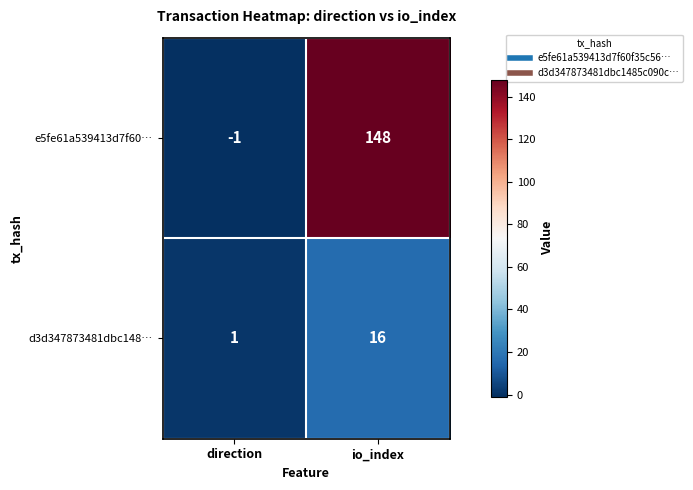

Which label corresponds to the largest value in the chart?

io_index